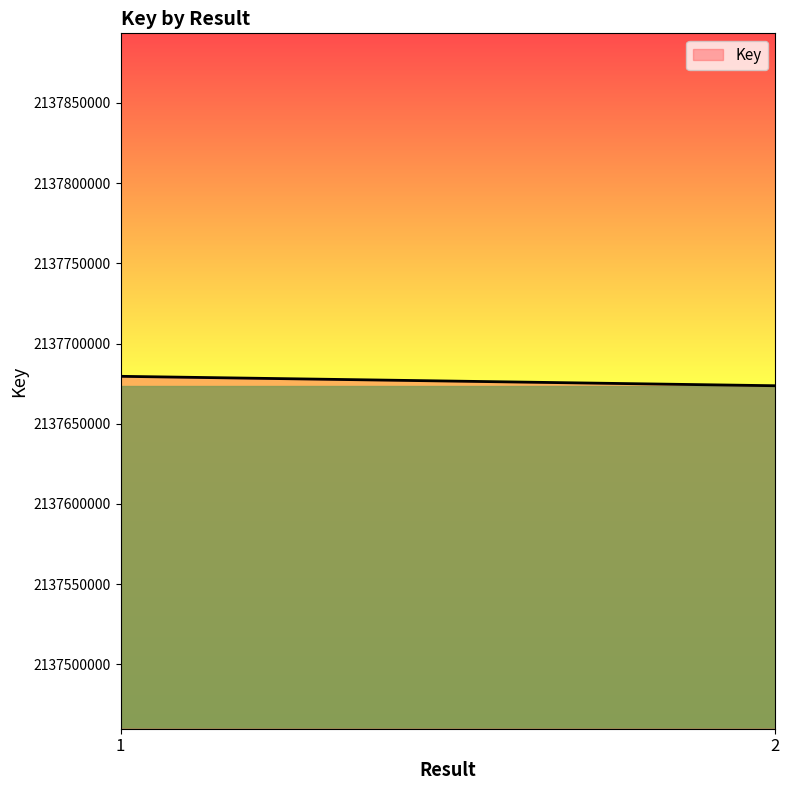

Reading left to right, transcribe all the data shown in this chart.

2137679561	2137673688